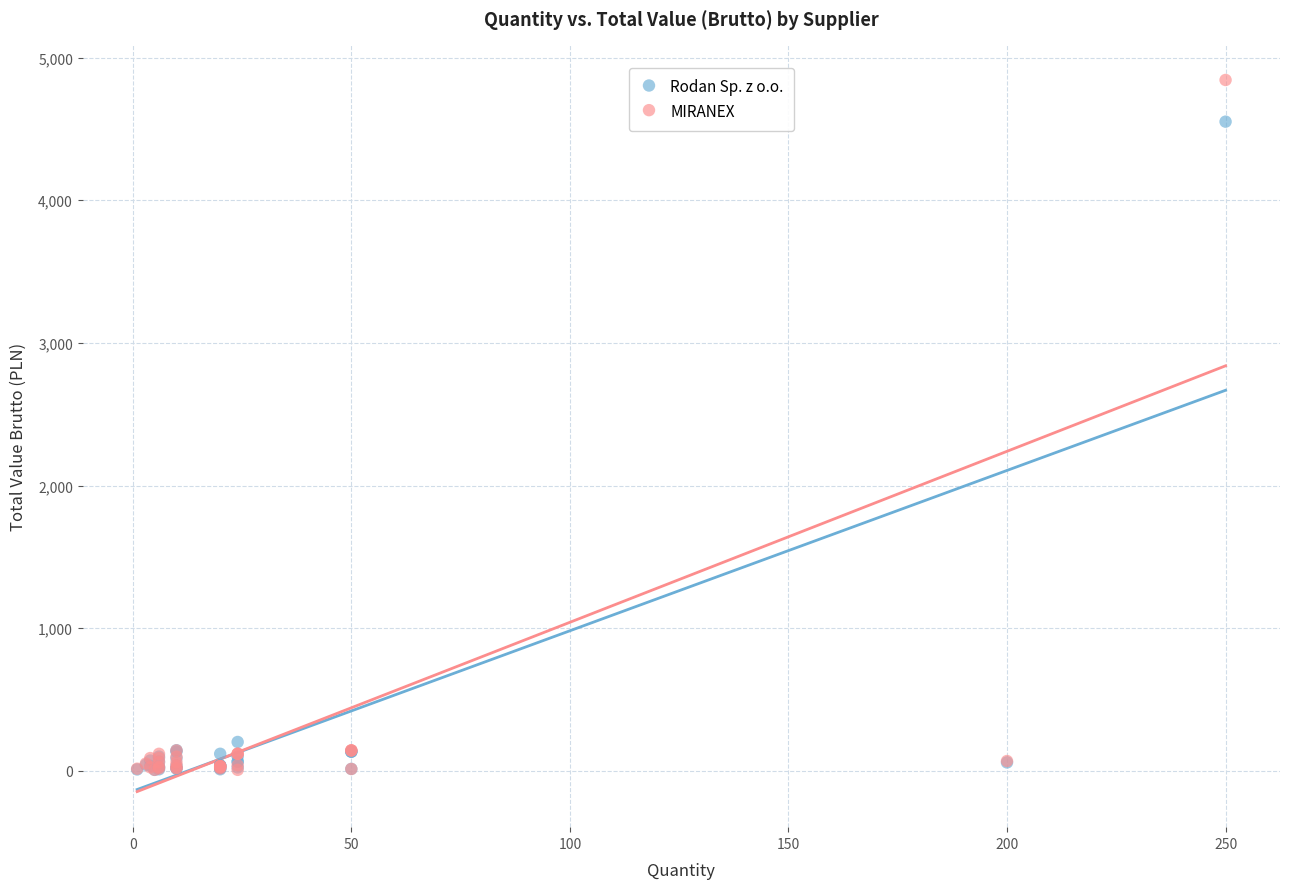

In the MIRANEX series, what Y value is closest to 2425?

143.3